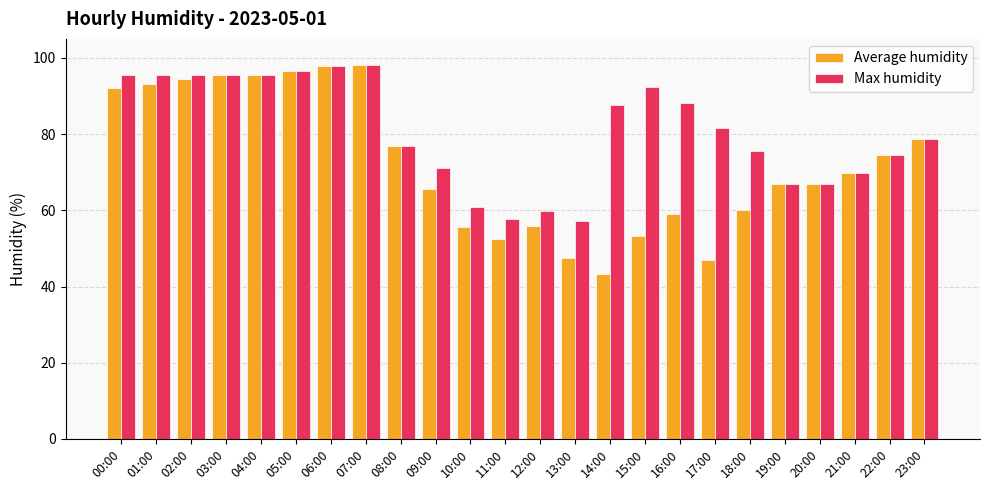

Which series has the largest total across all categories?

Max humidity